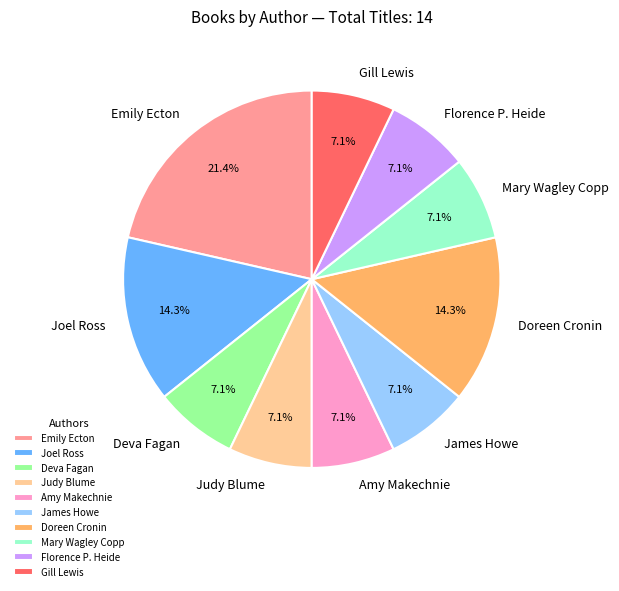

Approximately how many times larger is the value at Emily Ecton compared to Deva Fagan?

3.0